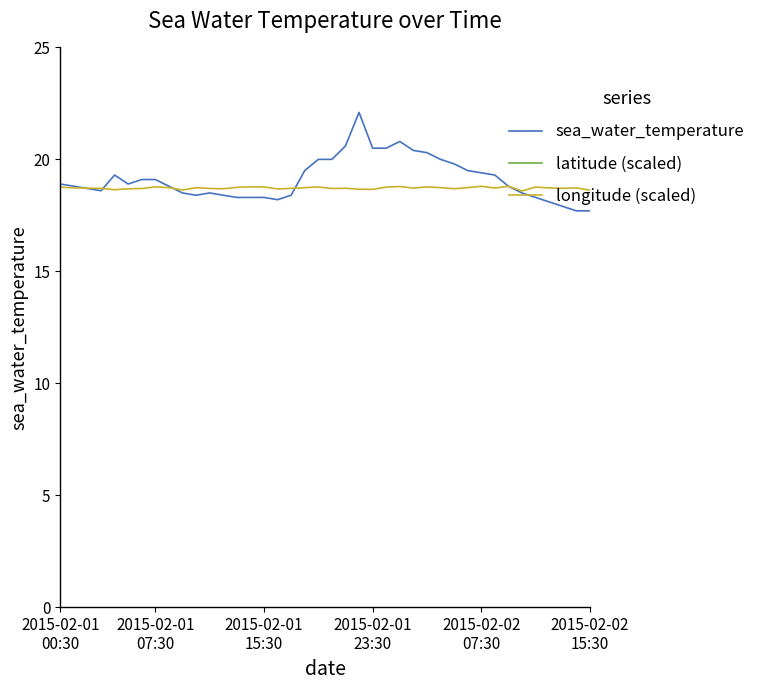

True or false: latitude (scaled) and sea_water_temperature cross at least once.

False